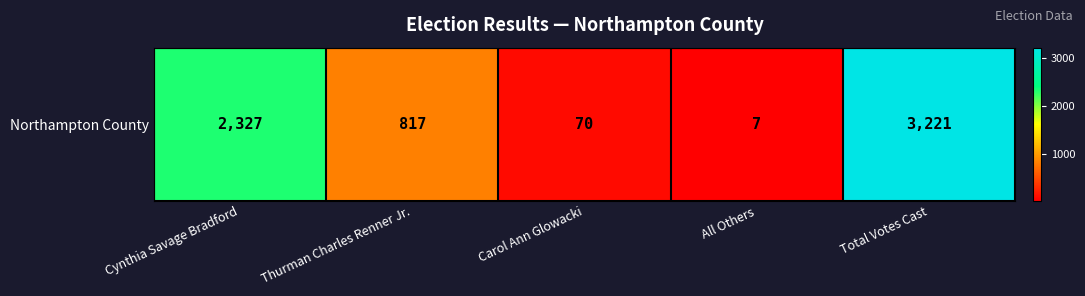

What is the sum of all values?

6442